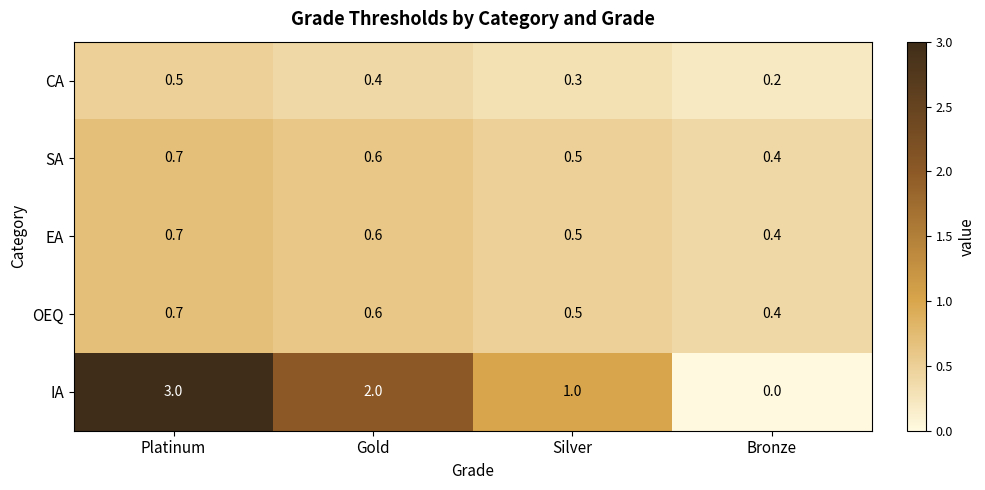

Reading left to right, extract all data points from this chart.

CA: Platinum=0.5	Gold=0.4	Silver=0.3	Bronze=0.2
SA: Platinum=0.7	Gold=0.6	Silver=0.5	Bronze=0.4
EA: Platinum=0.7	Gold=0.6	Silver=0.5	Bronze=0.4
OEQ: Platinum=0.7	Gold=0.6	Silver=0.5	Bronze=0.4
IA: Platinum=3.0	Gold=2.0	Silver=1.0	Bronze=0.0